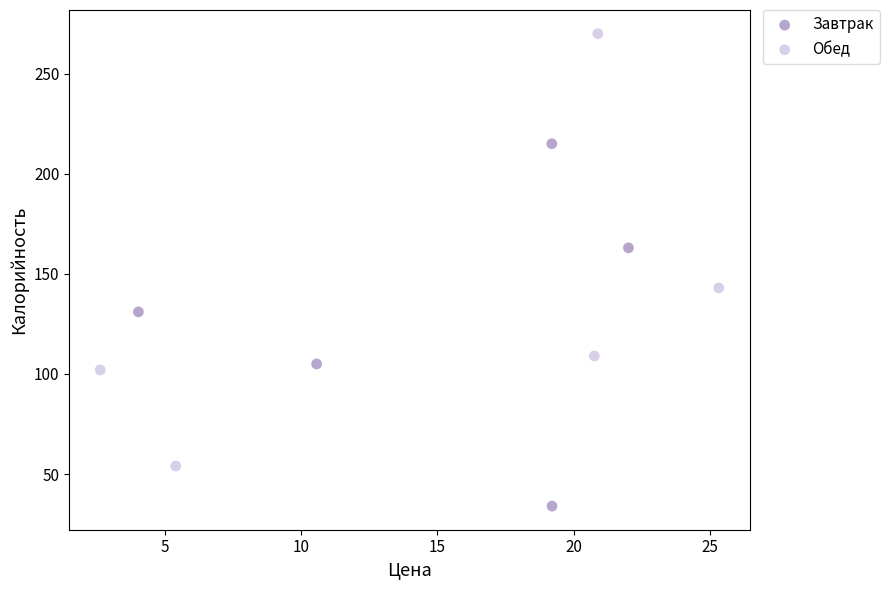

Which series has the widest spread of Y values?

Обед